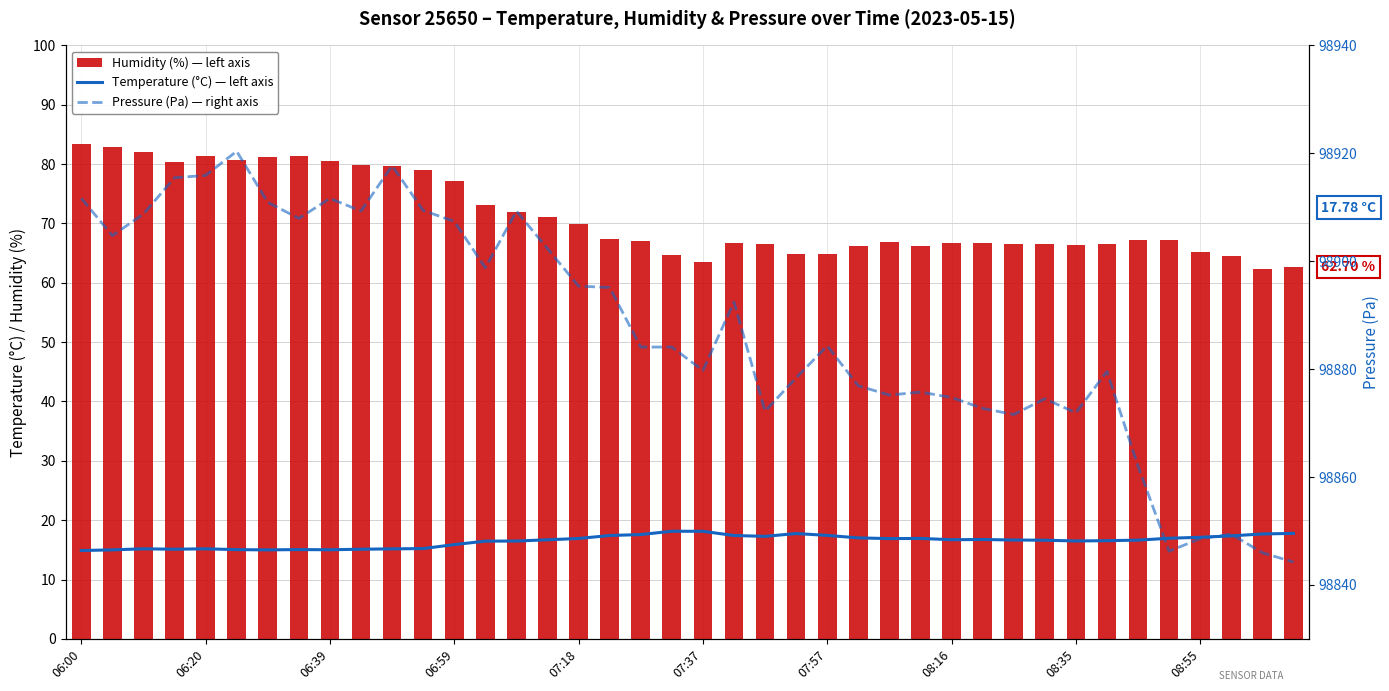

Rank the series by their maximum value, from lowest to highest.

Temperature (°C), Humidity (%), Pressure (Pa)